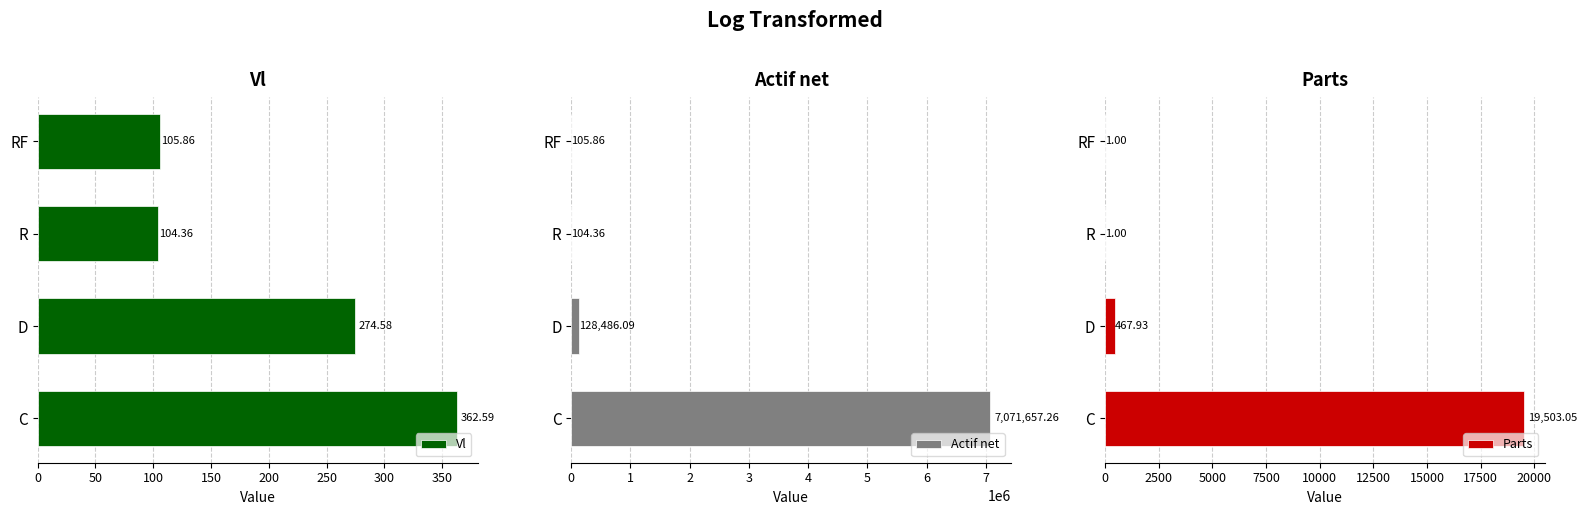

What is the sum of all Actif net values?

7200353.6